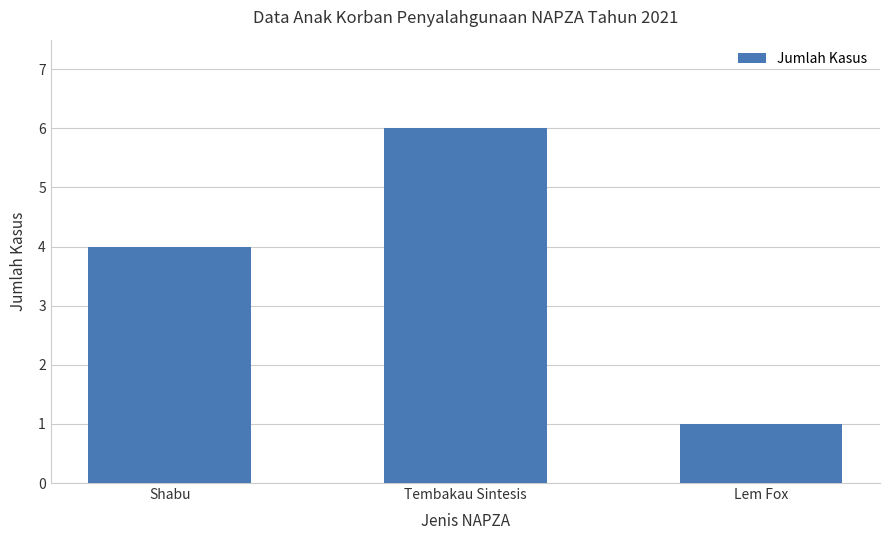

How many data points are less than 4?

1